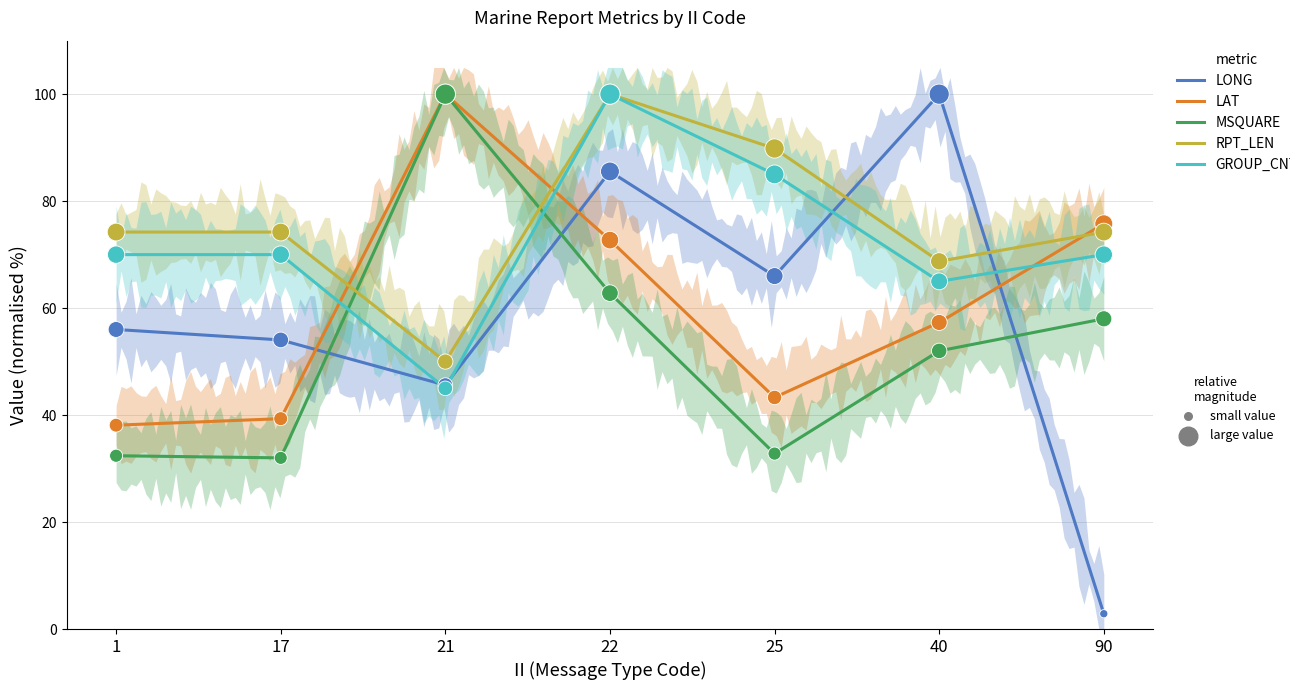

At how many categories does at least one series exceed 81?

4